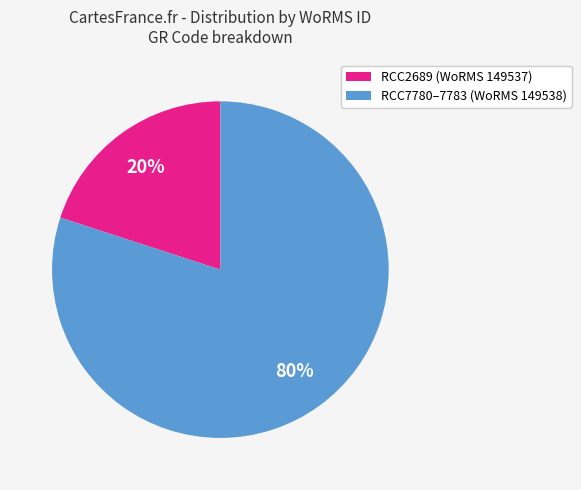

Does any single category account for the majority?

Yes